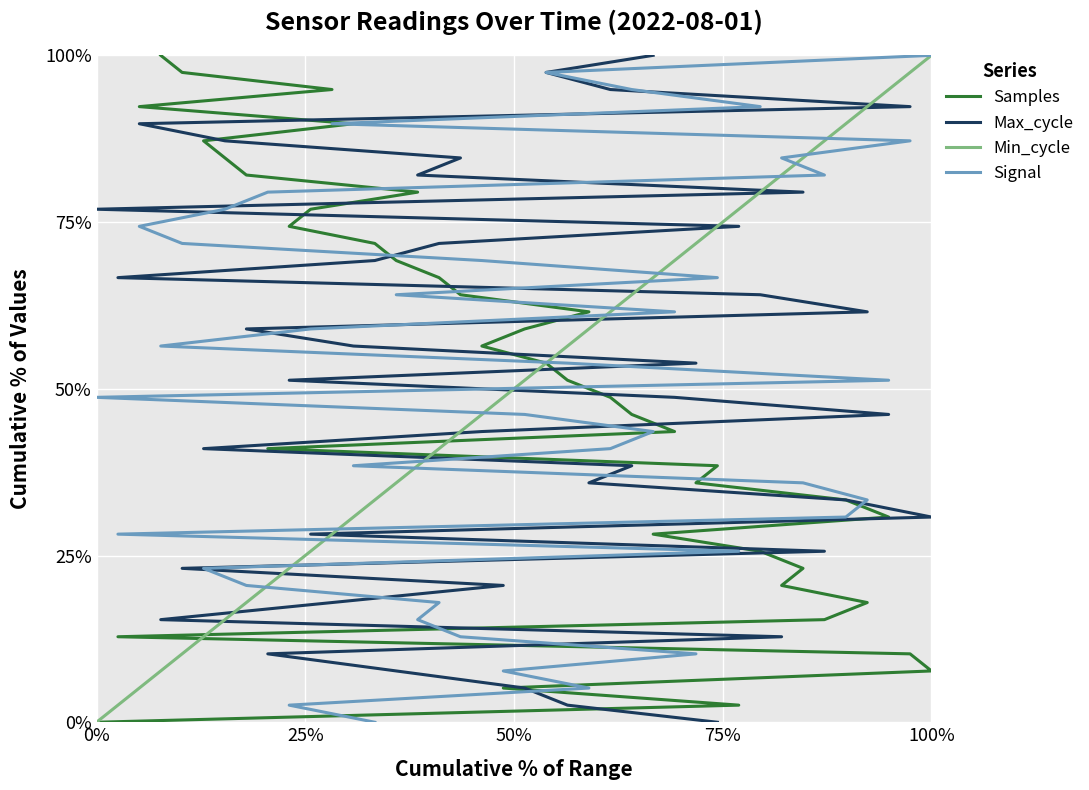

What is the difference between the maximum and minimum values in the Min_cycle series?

1.0